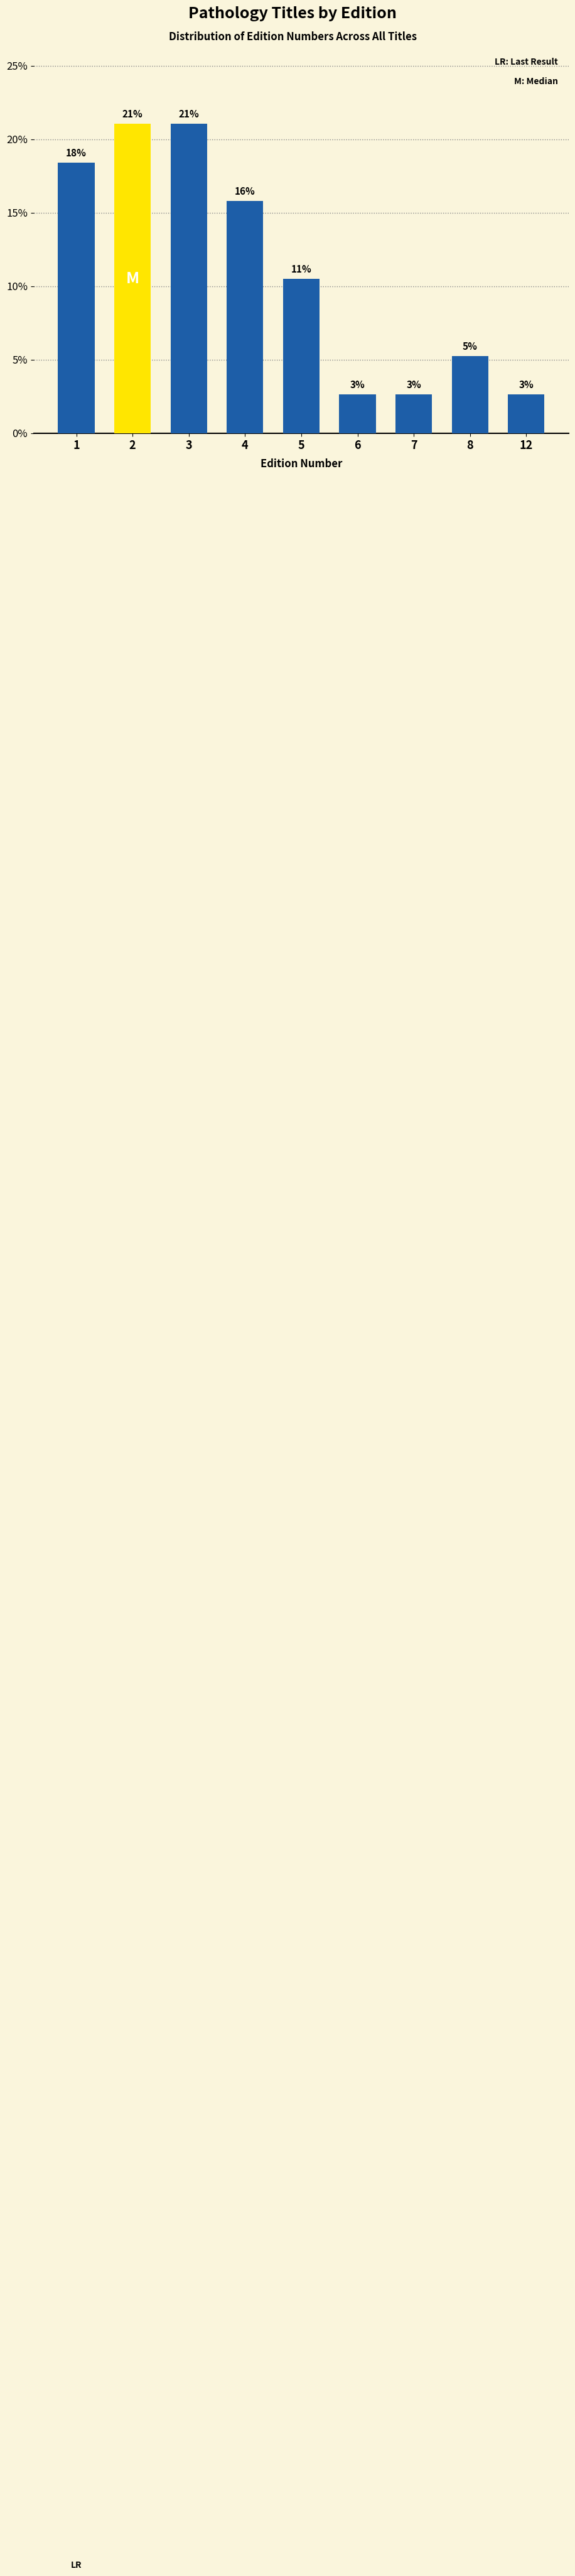

Does the chart contain any negative values?

No